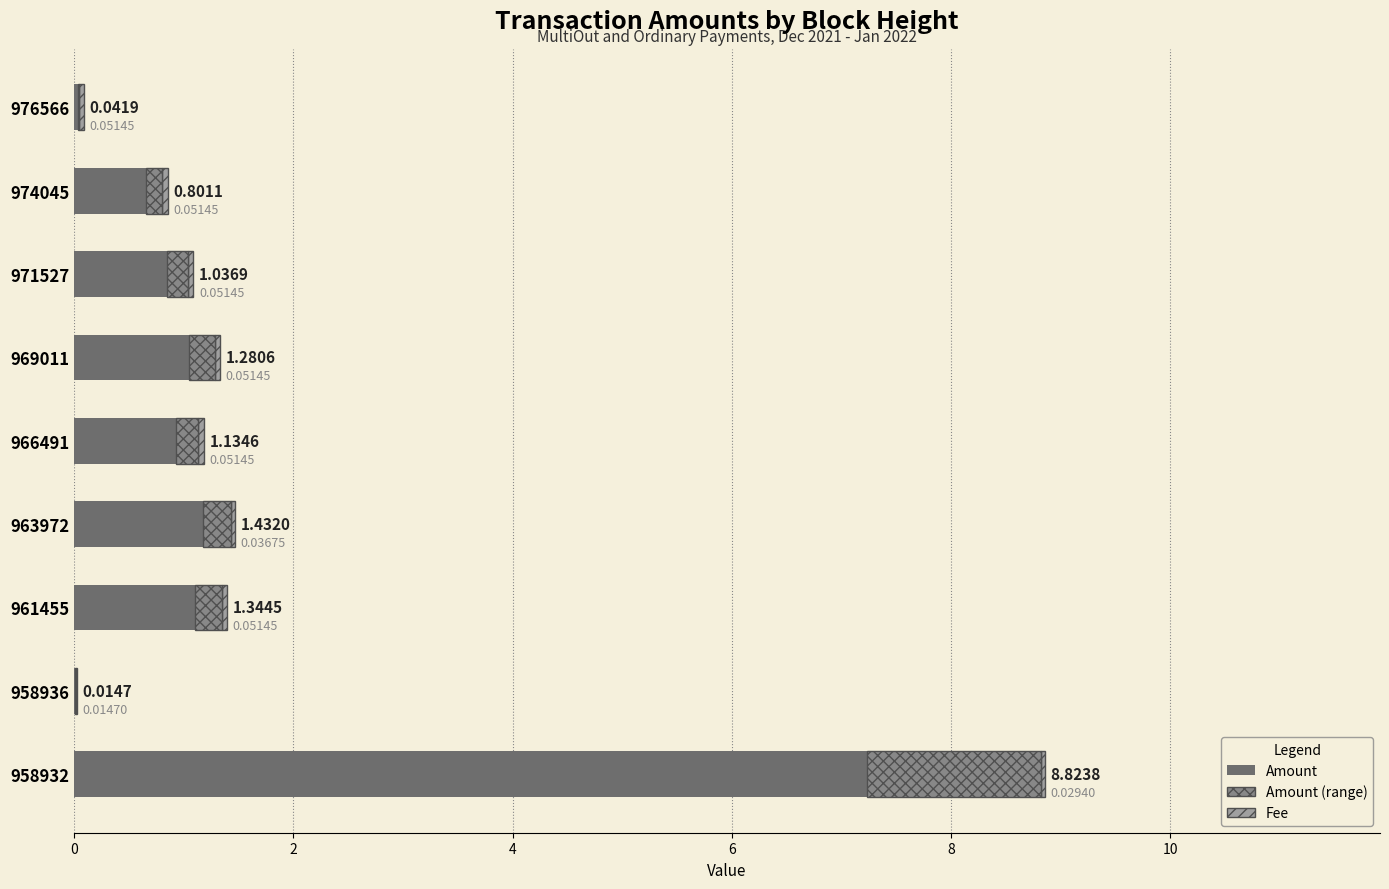

The value of Amount (range) at 8 is 0.0. True or false?

True